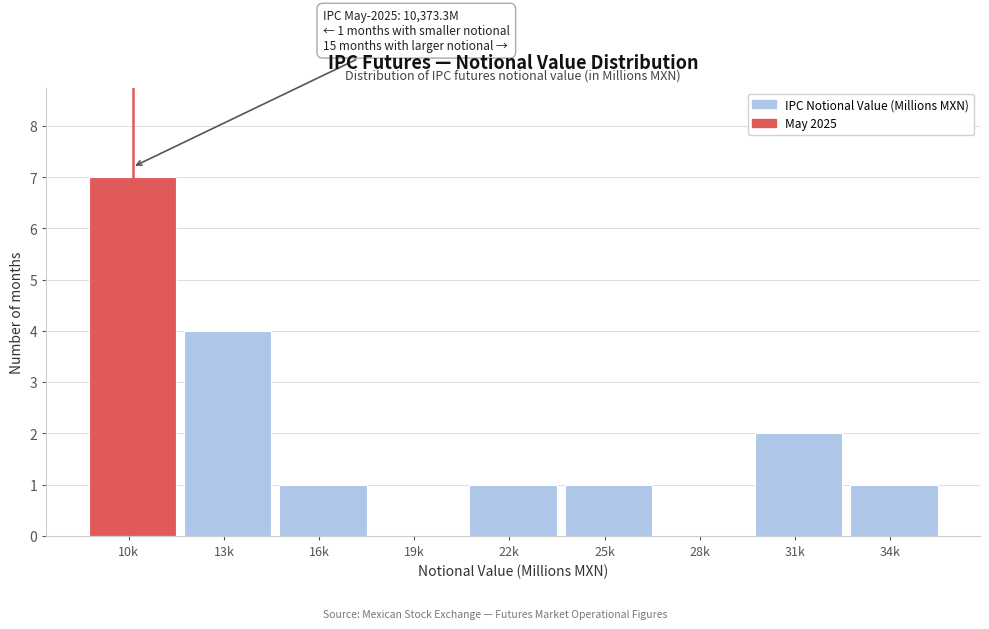

Reading left to right, transcribe all the data shown in this chart.

10k=7	13k=4	16k=1	19k=0	22k=1	25k=1	28k=0	31k=2	34k=1